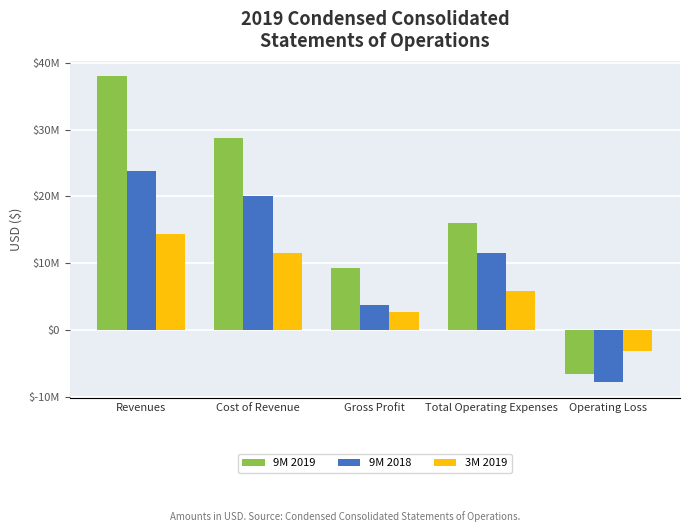

What is the average value of the 9M 2018 series?

10244479